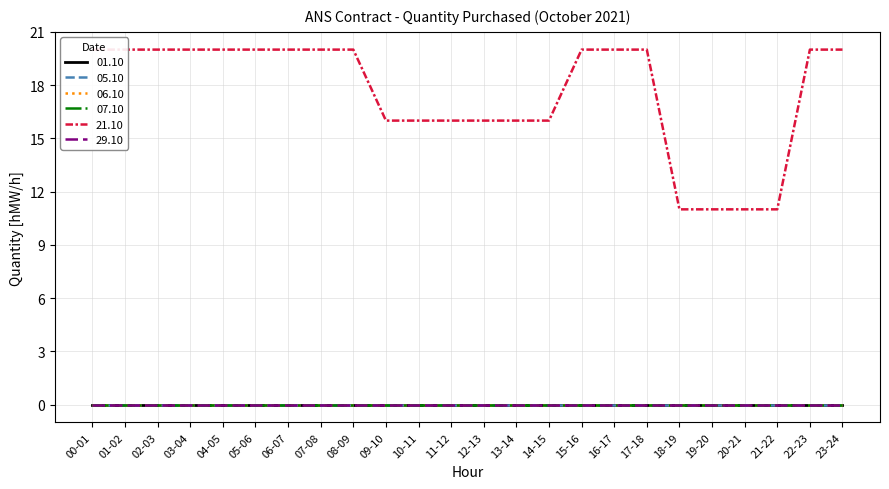

What is the spread (max minus min) of values at 14-15?

16